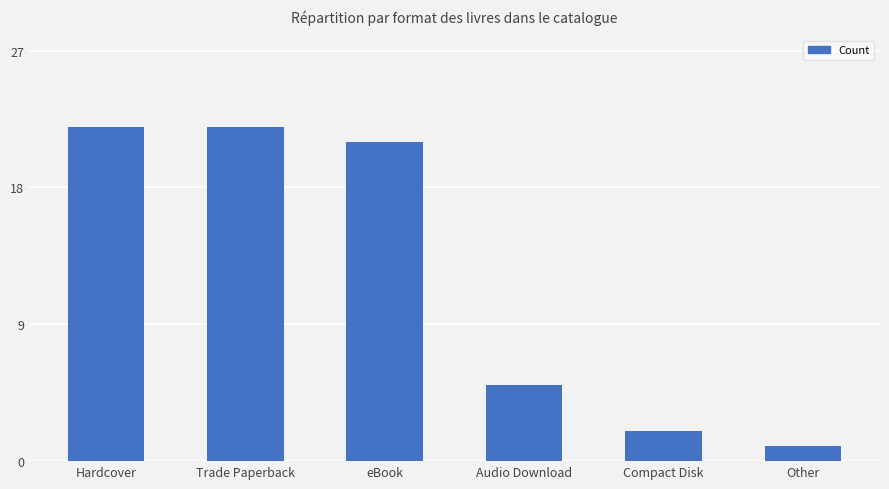

What is the change in value from Trade Paperback to Other?

-21